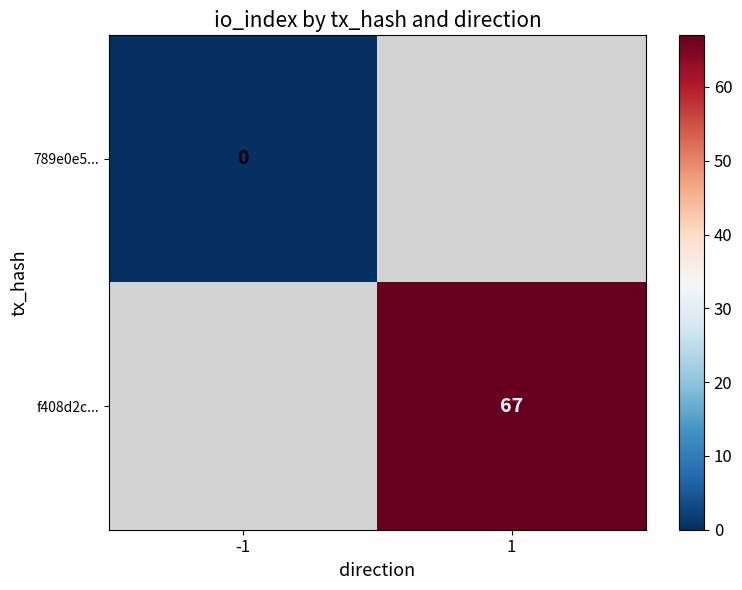

True or false: f408d2c... has a value of 67 at 1.

True